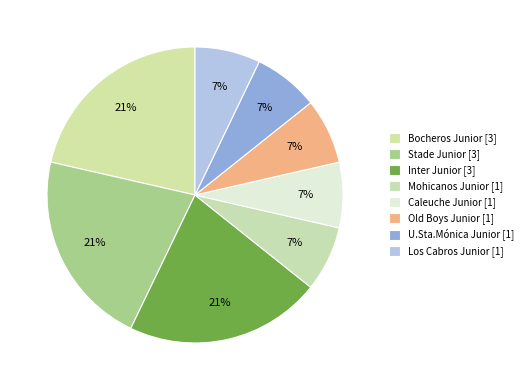

Is there a majority slice in this chart?

No